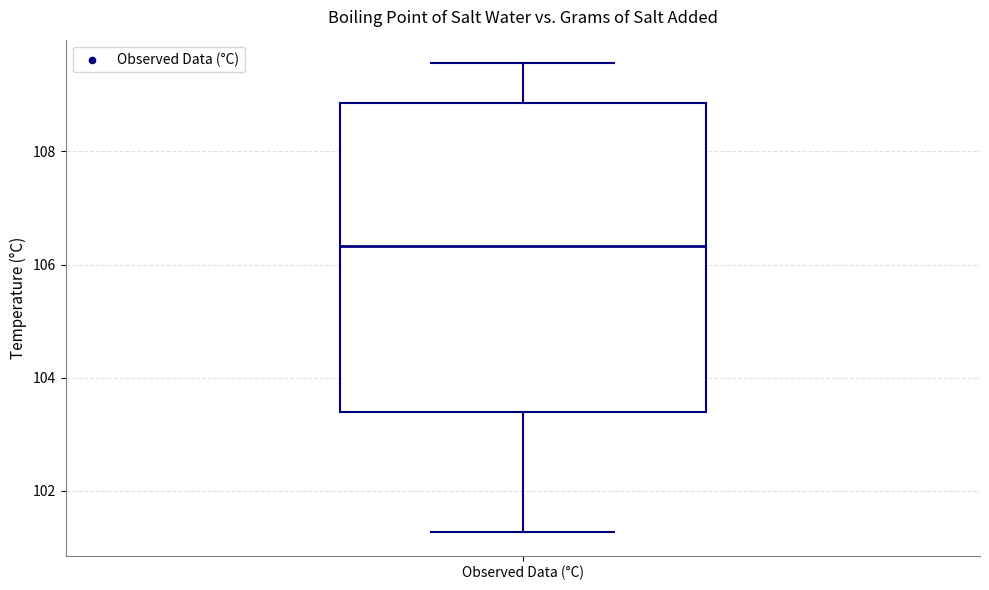

Transcribe this box plot: give where the median line is, the range the box spans, and where the two whiskers end, as read against the y-axis. The values are not printed on the chart, so give them approximately, as read against the axis.

median 106.4, box 103.4 to 108.8, whiskers 101.2 to 109.6